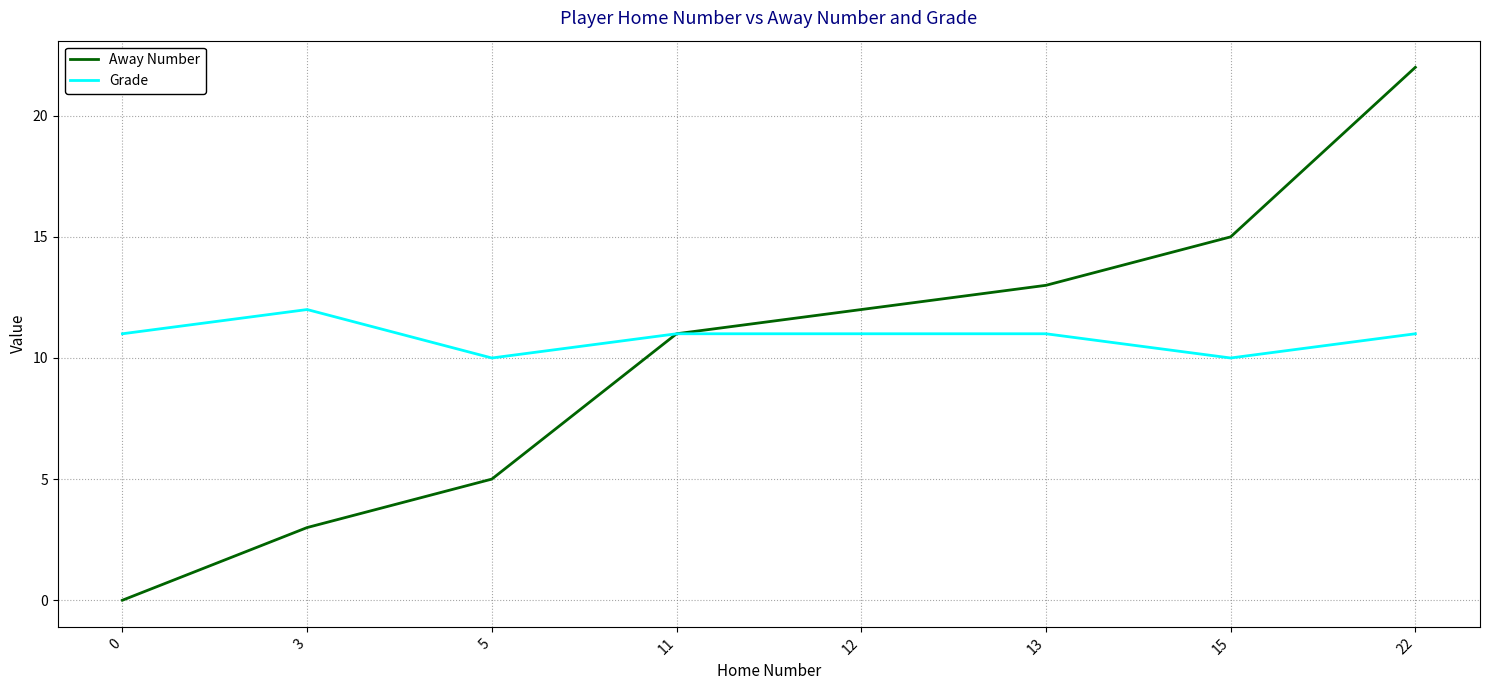

The value of Away Number at 22 is 8. True or false?

False